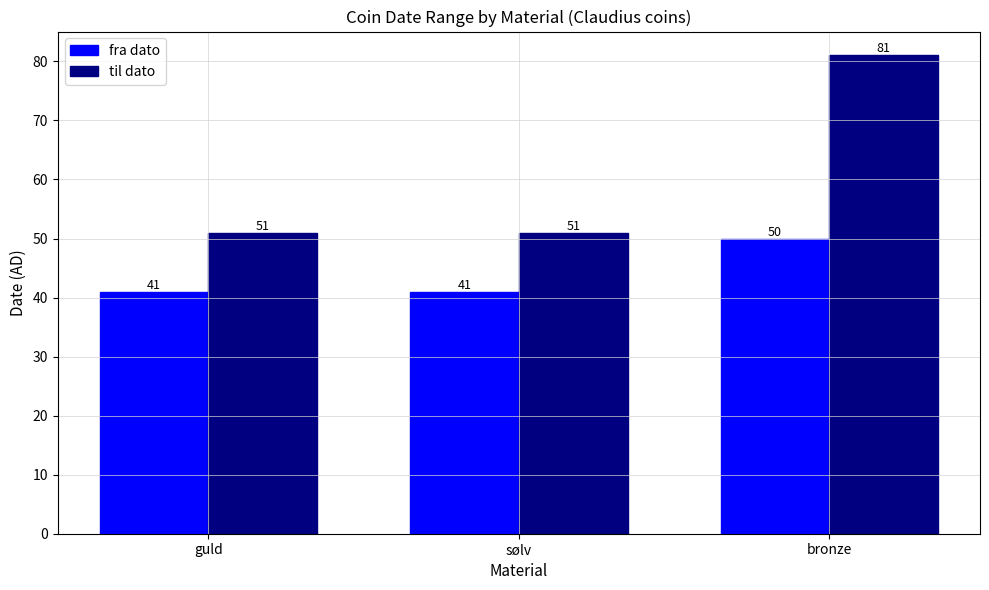

What are all the series names shown in the legend?

fra dato, til dato